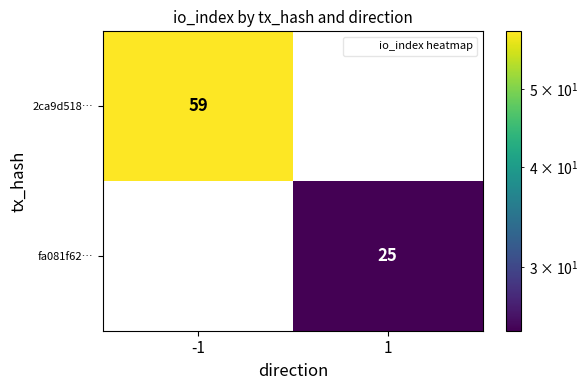

How many values in the 2ca9d518… series are below 59?

1